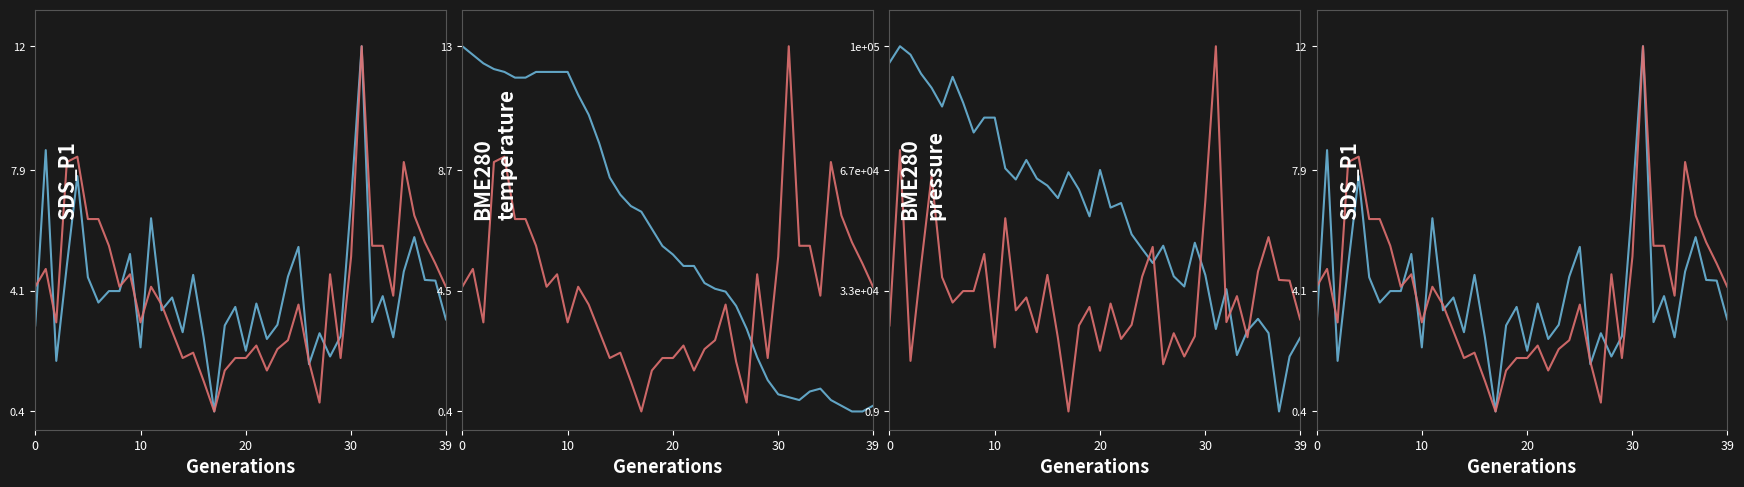

True or false: BME280_pressure has a value of 0.2 at 17.

False